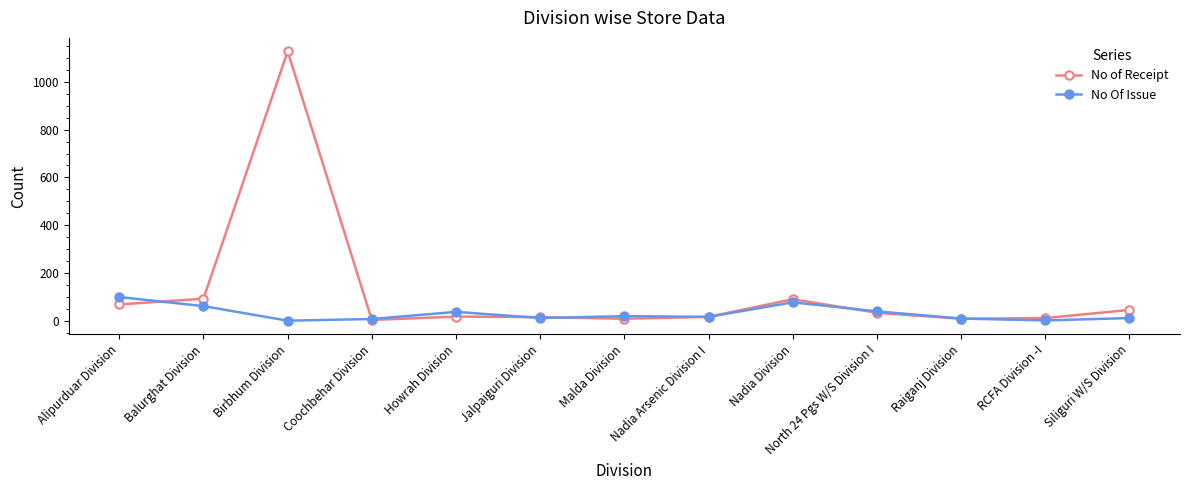

True or false: No Of Issue has a value of 99 at Balurghat Division.

False